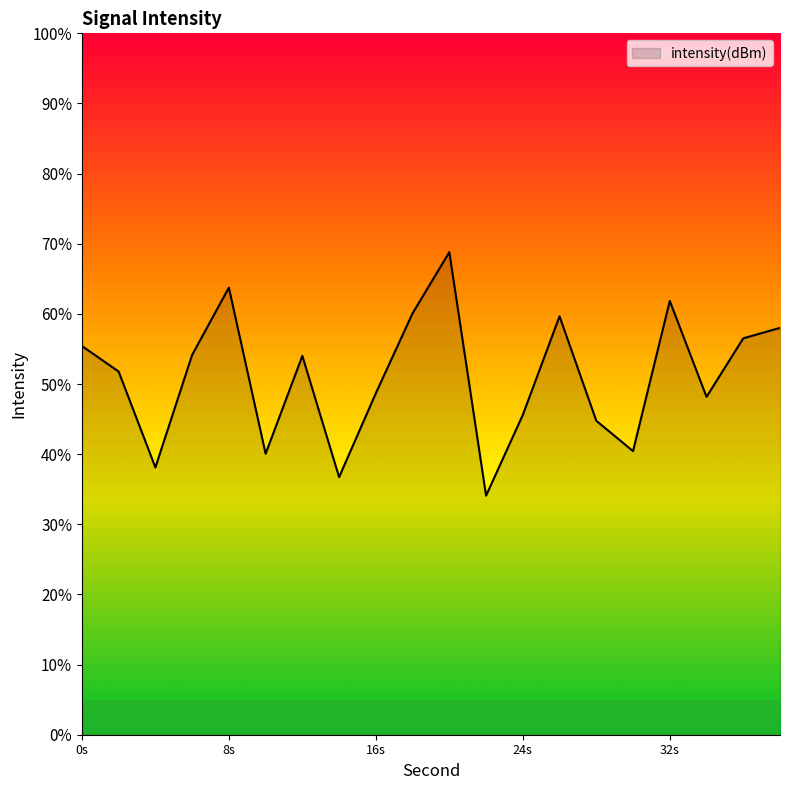

What is the maximum value shown in the chart?

68.8